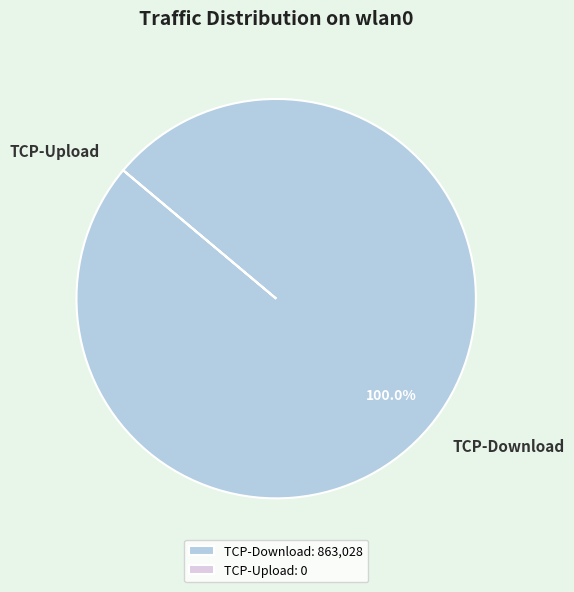

Is it true that TCP-Download is 100% of the pie?

True